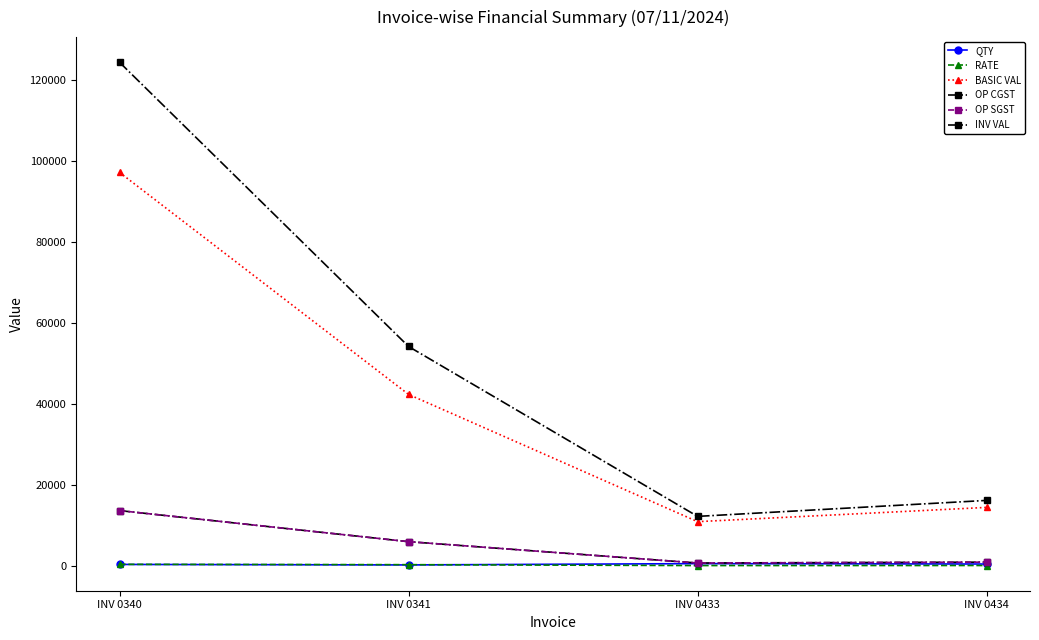

Does the chart have visible grid lines?

No